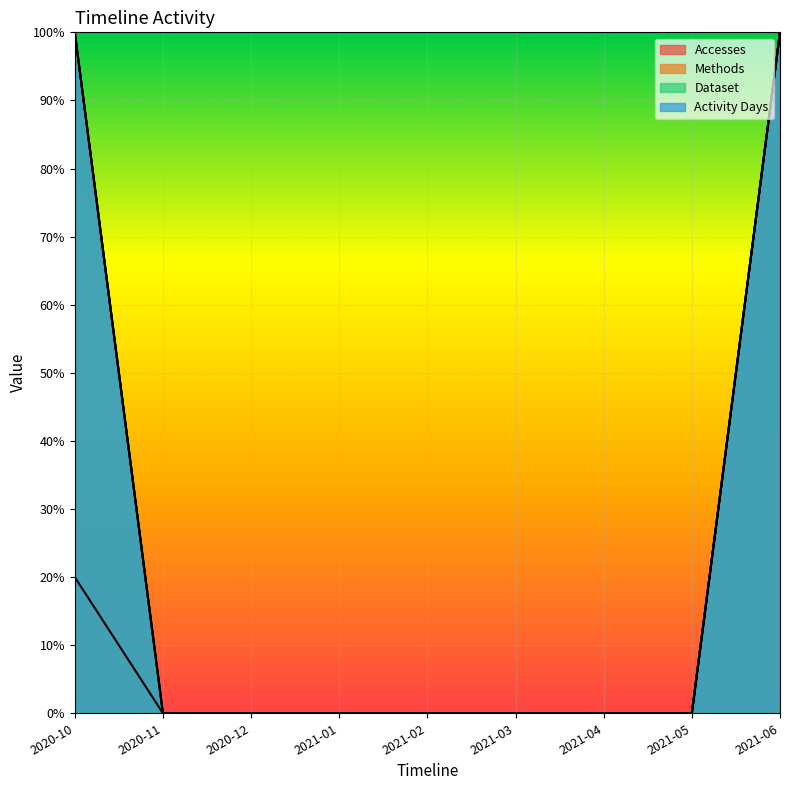

What is the label of the 7th point from the left?

2021-04